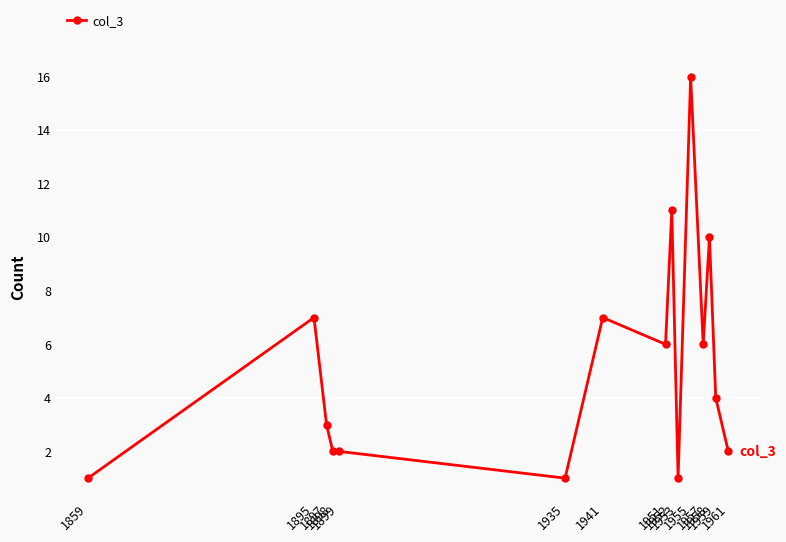

What is the approximate value at 1895, to the nearest 5?

5